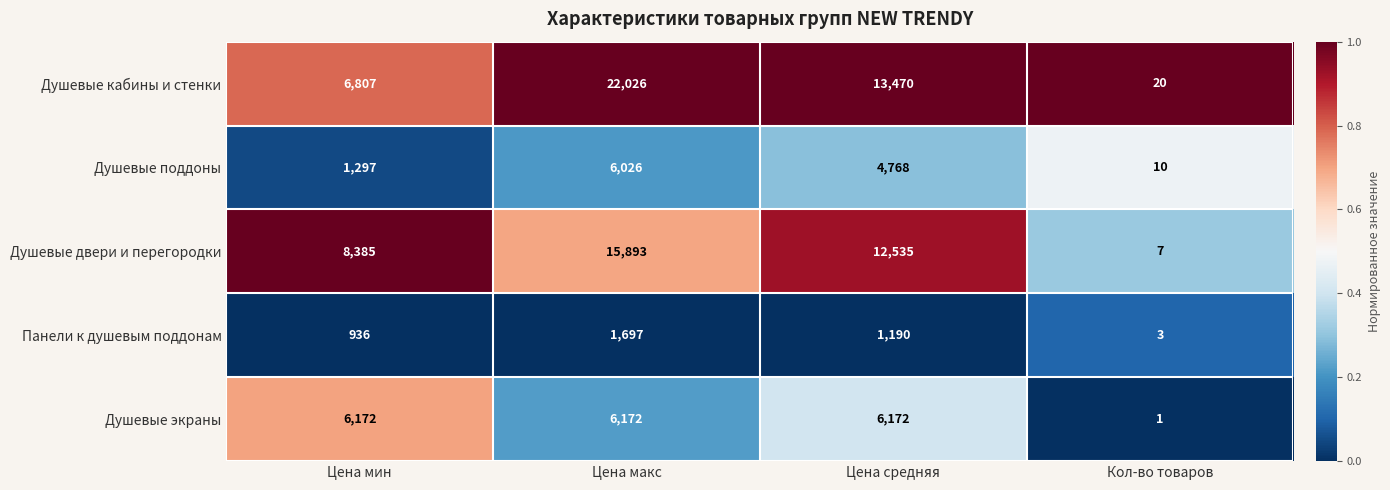

What is the difference between the maximum and minimum values in the Душевые поддоны series?

6016